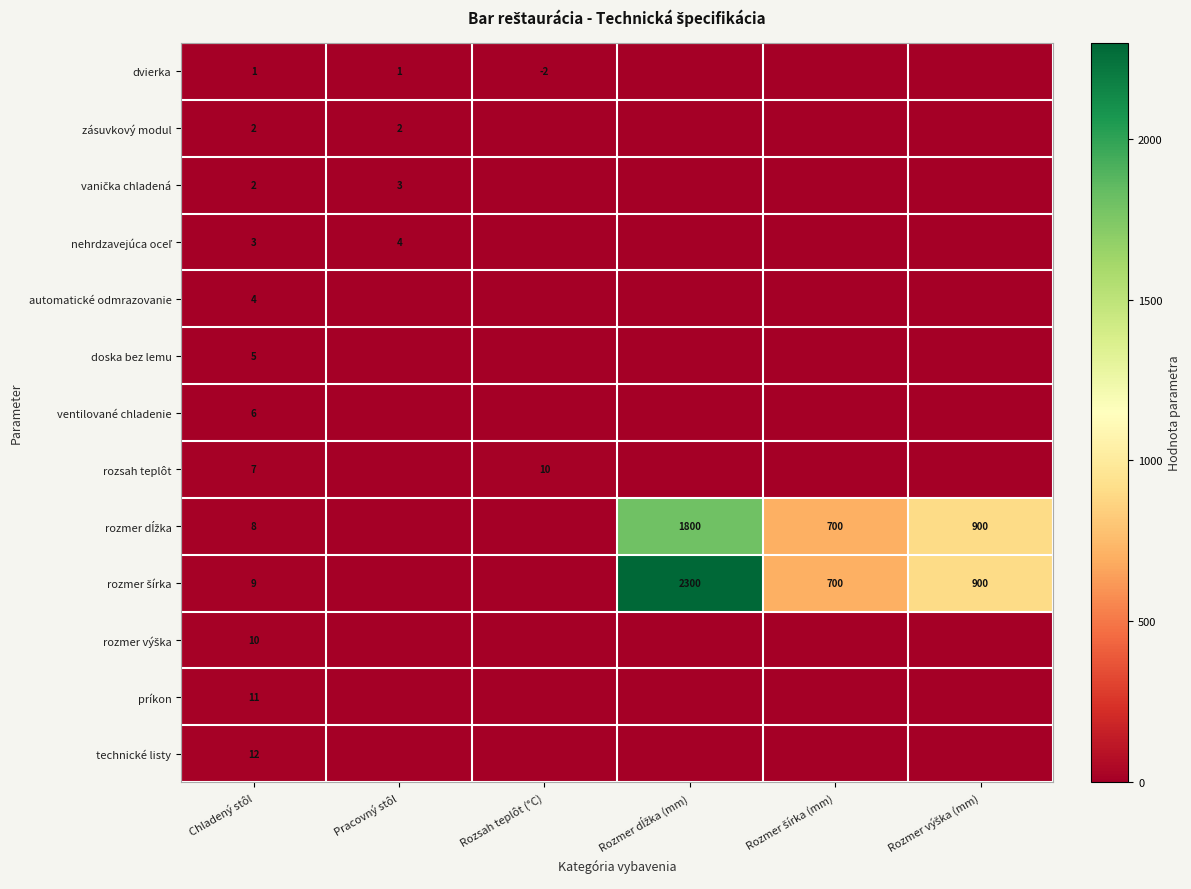

What is the sum of all technické listy values?

12